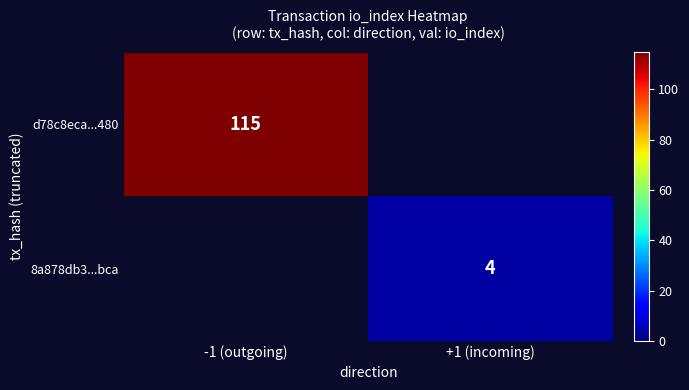

Is it true that d78c8eca...480 equals 115 at -1 (outgoing)?

True